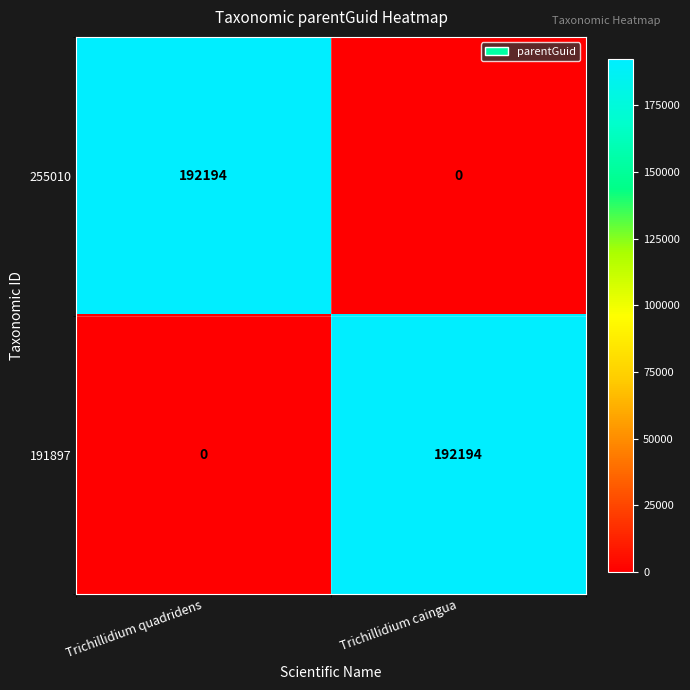

What is the maximum value for 191897?

192194